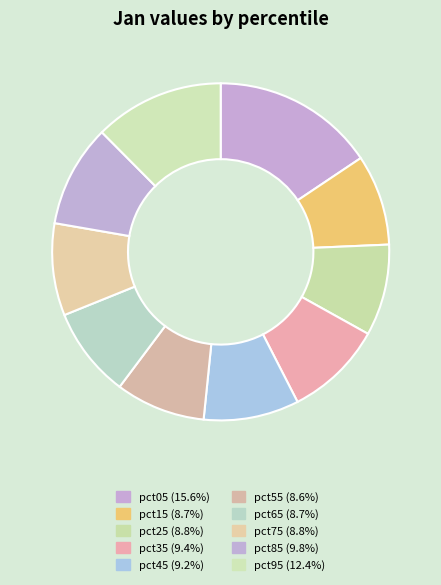

The pct05 slice represents 16% of the pie. True or false?

True